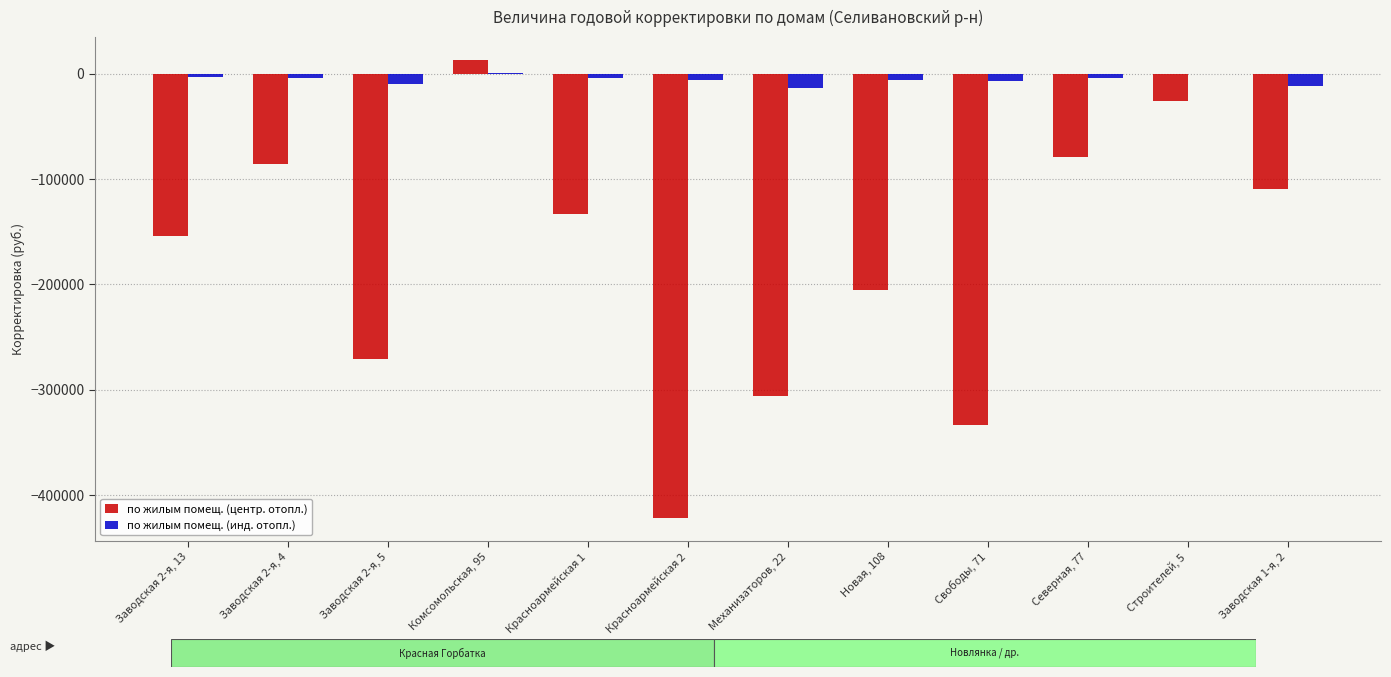

What is the sum of all по жилым помещ. (центр. отопл.) values?

-2111876.4